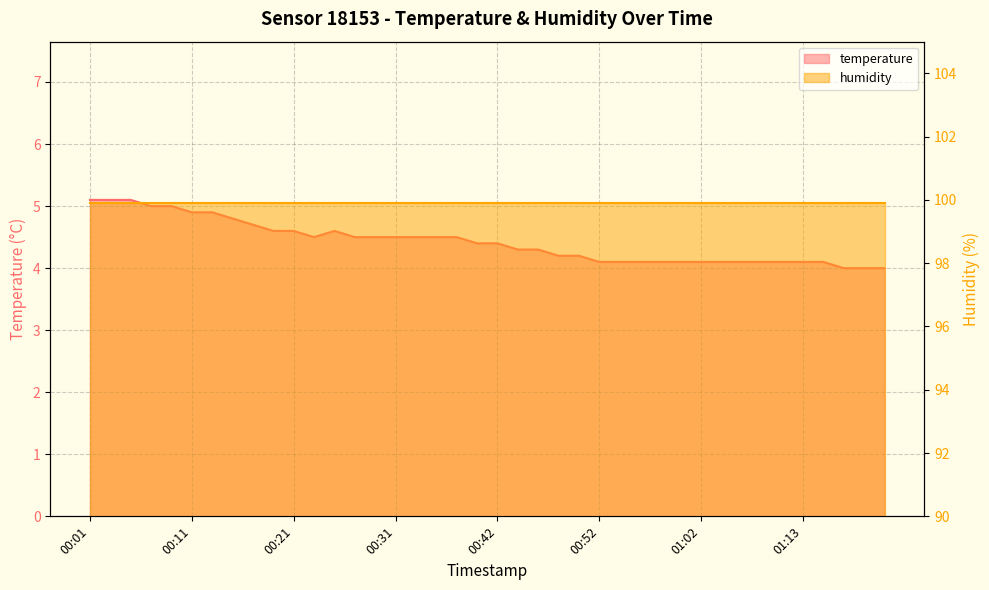

Where is the first local minimum?

00:23